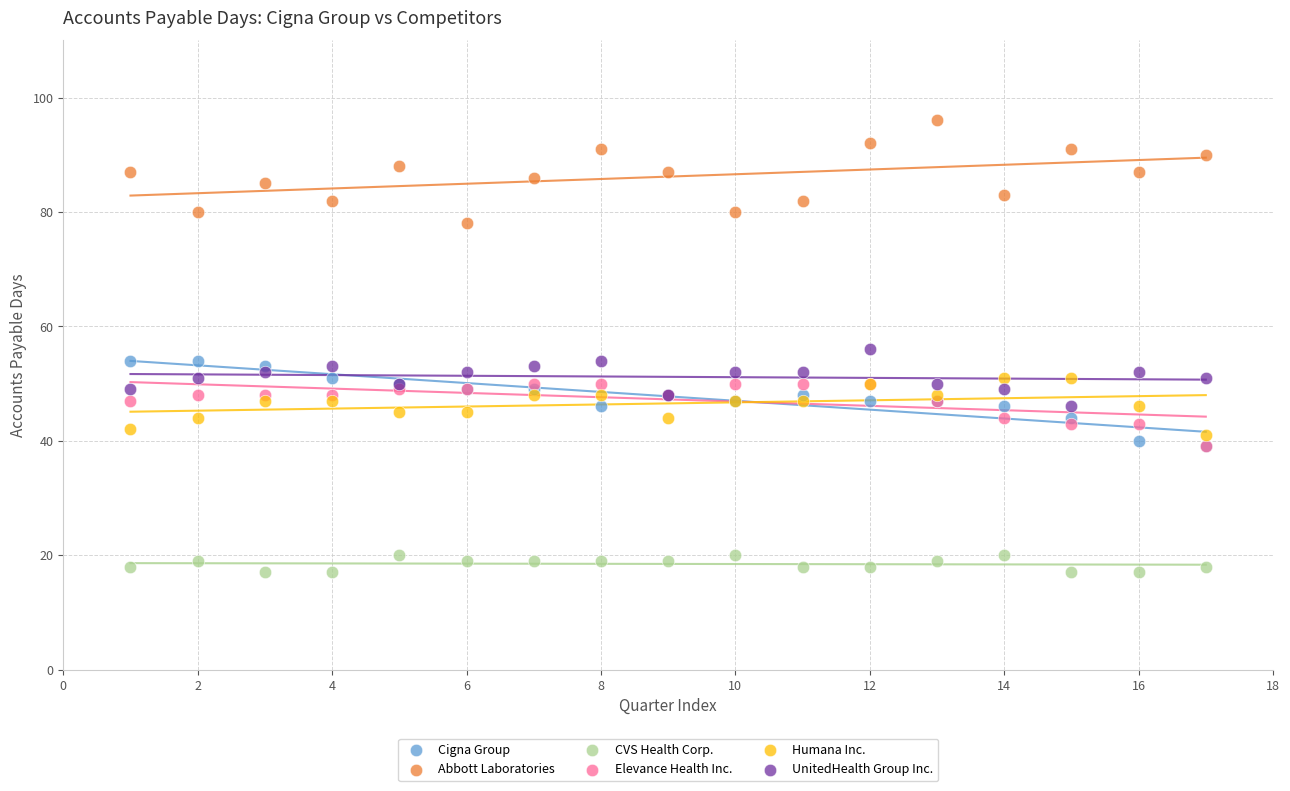

Which series reaches the minimum Y coordinate?

CVS Health Corp.